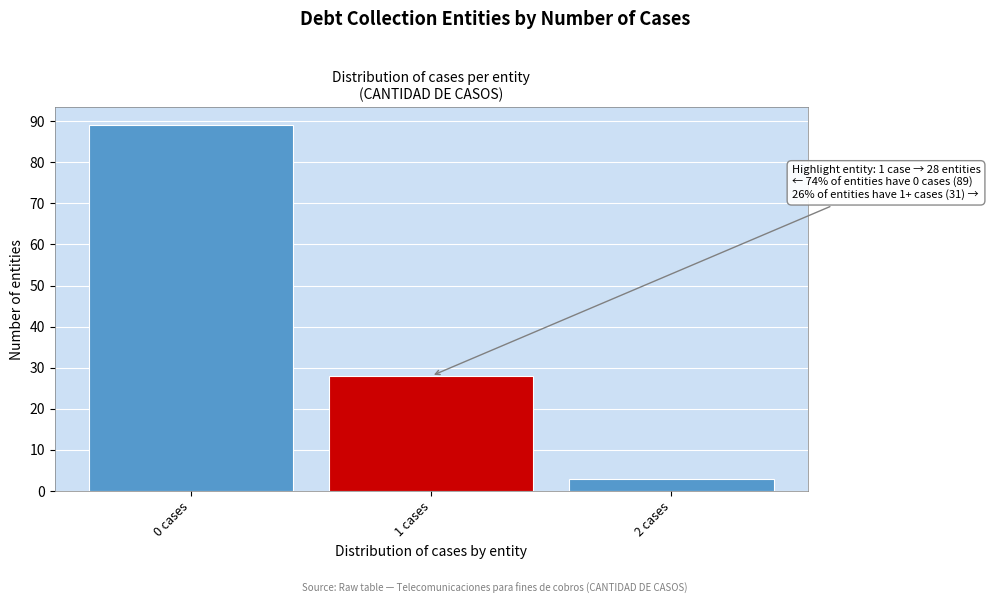

Which range on the x-axis has the tallest bar?

-0.5 to 0.5